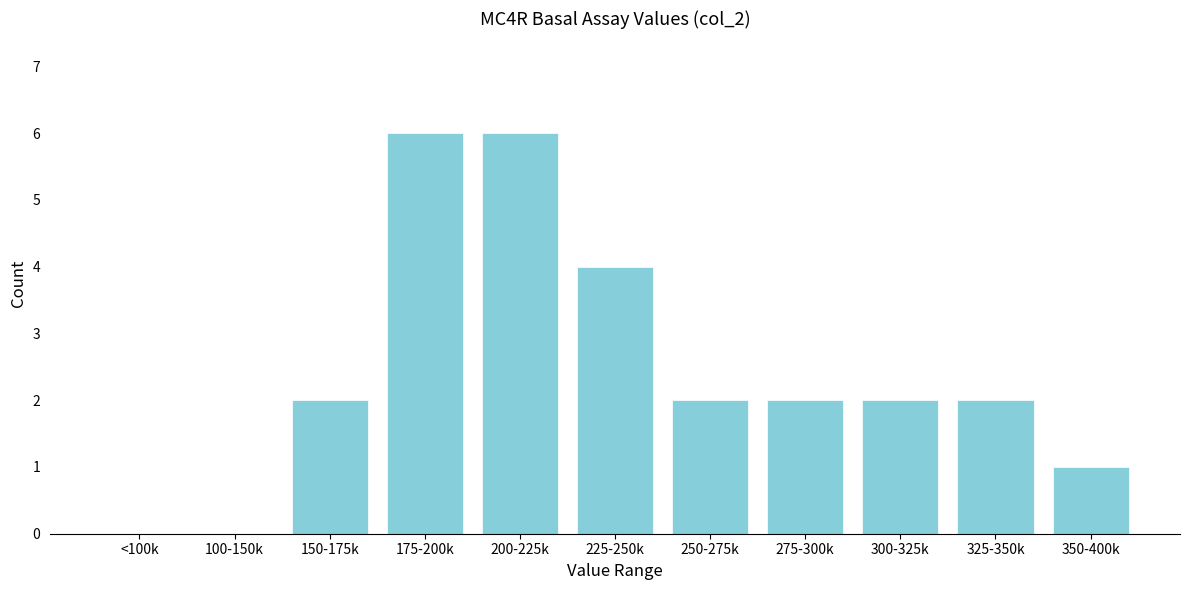

Reading left to right, transcribe all the data shown in this chart.

<100k=0	100-150k=0	150-175k=2	175-200k=6	200-225k=6	225-250k=4	250-275k=2	275-300k=2	300-325k=2	325-350k=2	350-400k=1